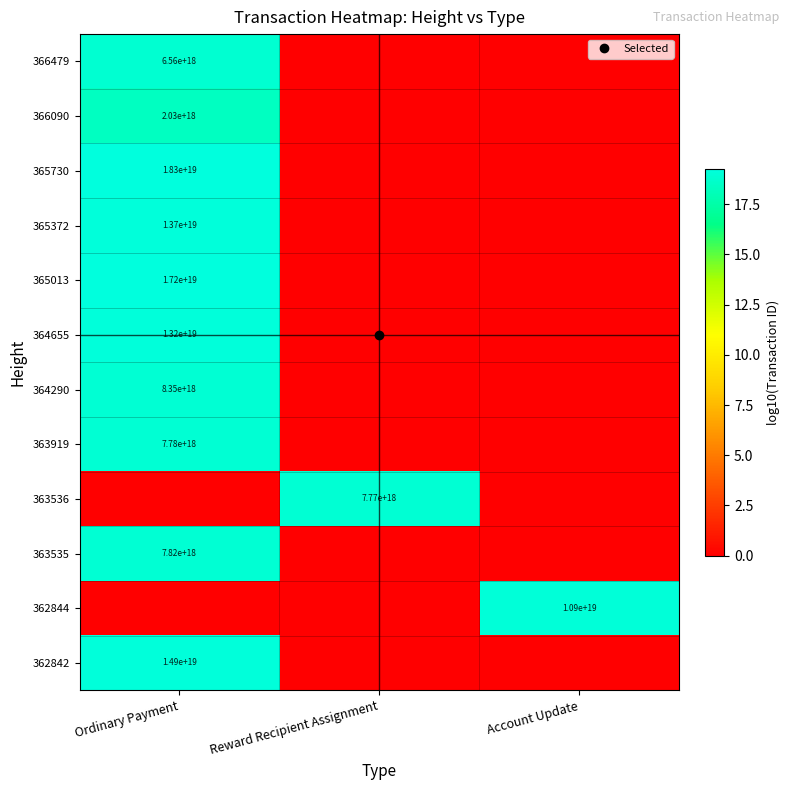

List the labels in order of 362844 value, smallest first.

Ordinary Payment, Reward Recipient Assignment, Account Update